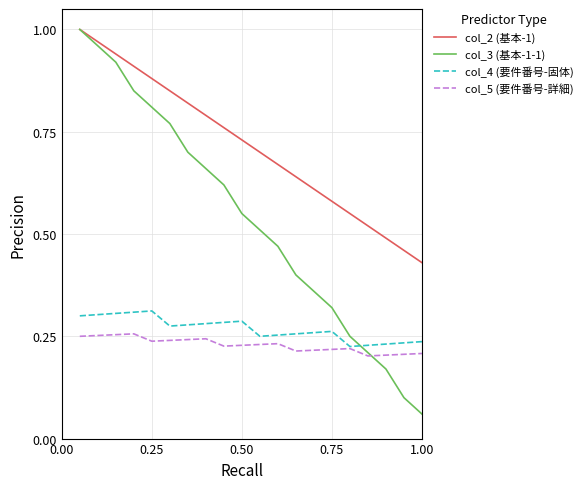

Which series has the widest spread of values?

col_3 (基本-1-1)